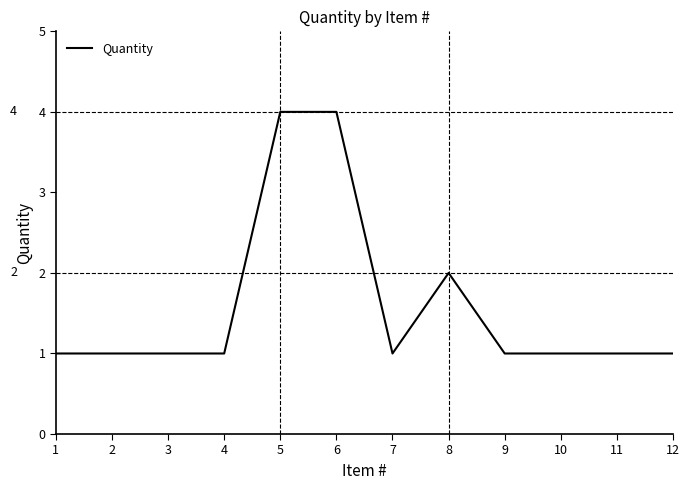

What is the ratio of the value at 1 to the value at 3?

1.0